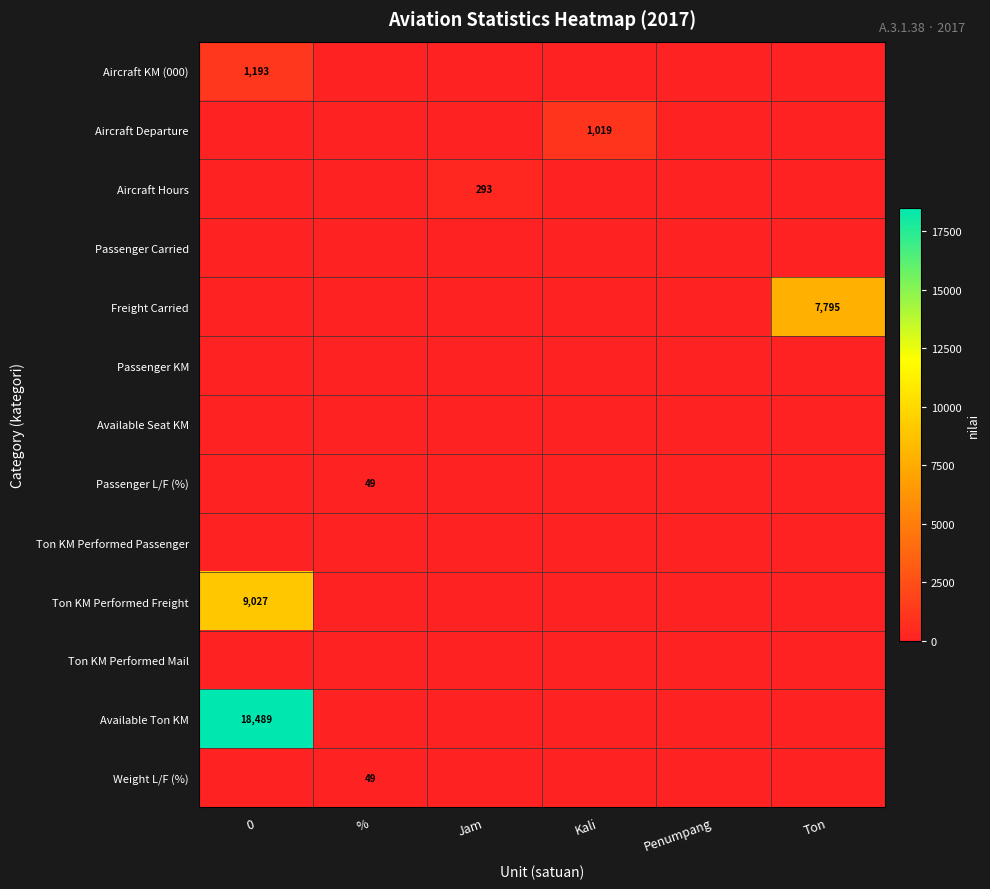

The Aircraft Hours series shows 293 at Jam. True or false?

True